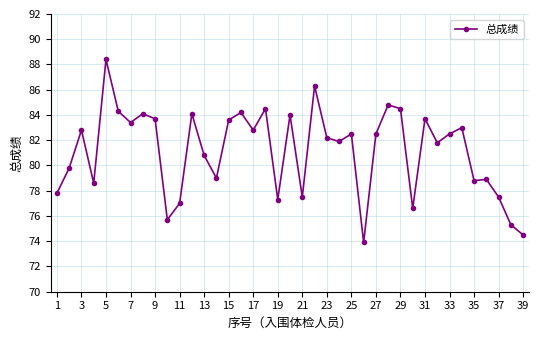

What is the value of the 28th point from the left?

84.8